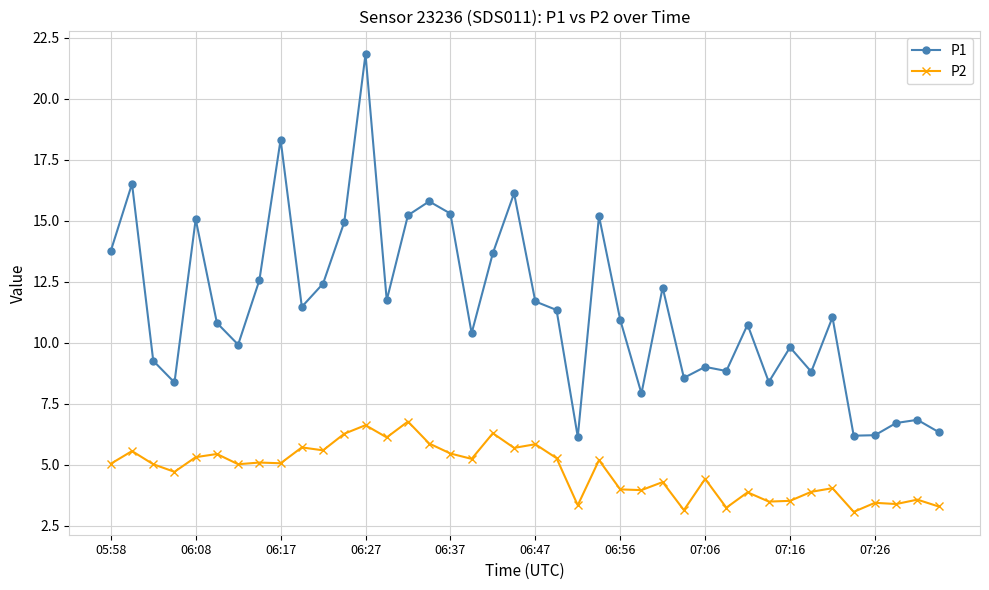

Does the chart display data point markers on the line(s)?

Yes